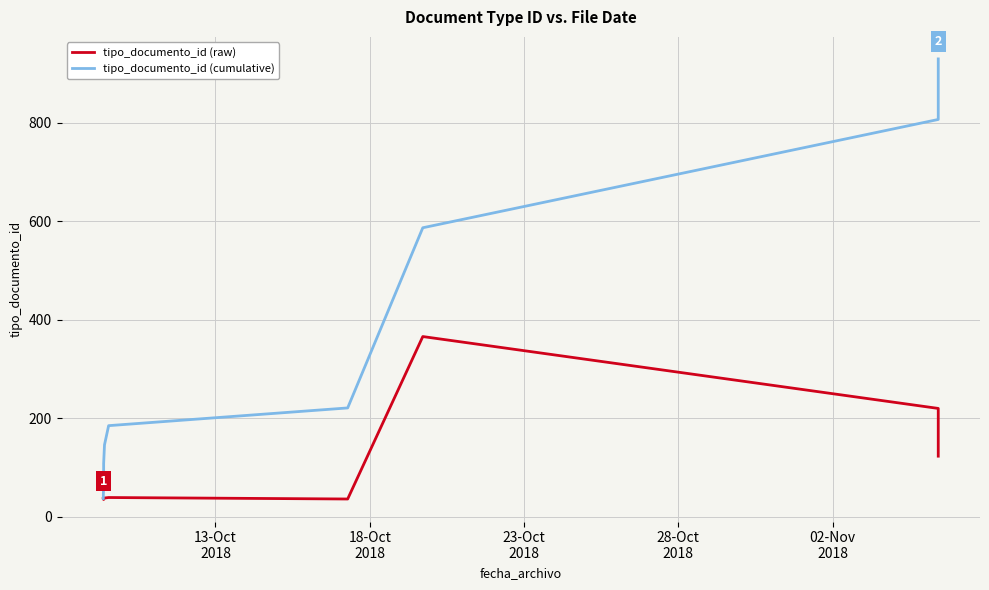

How many interior local peaks does the tipo_documento_id (raw) series have?

2